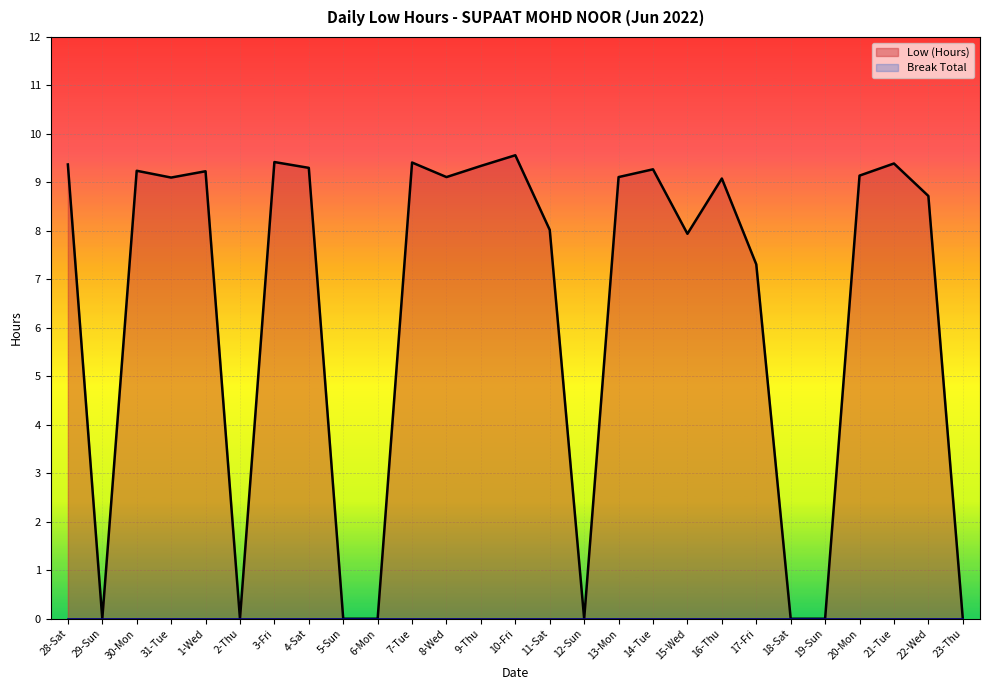

How many lines are shown in the chart?

2